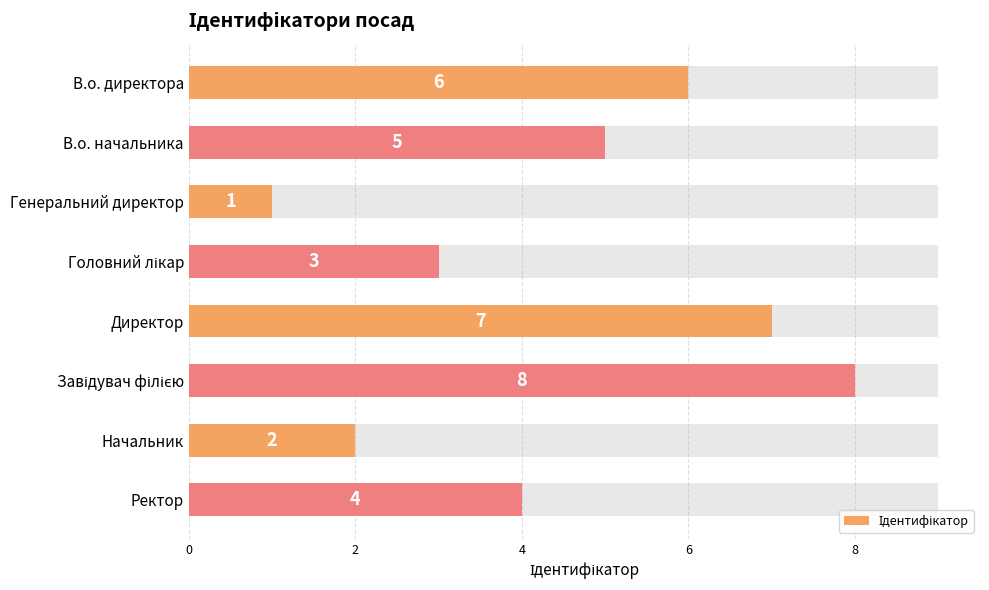

What is the label of the 7th bar from the right?

В.о. начальника